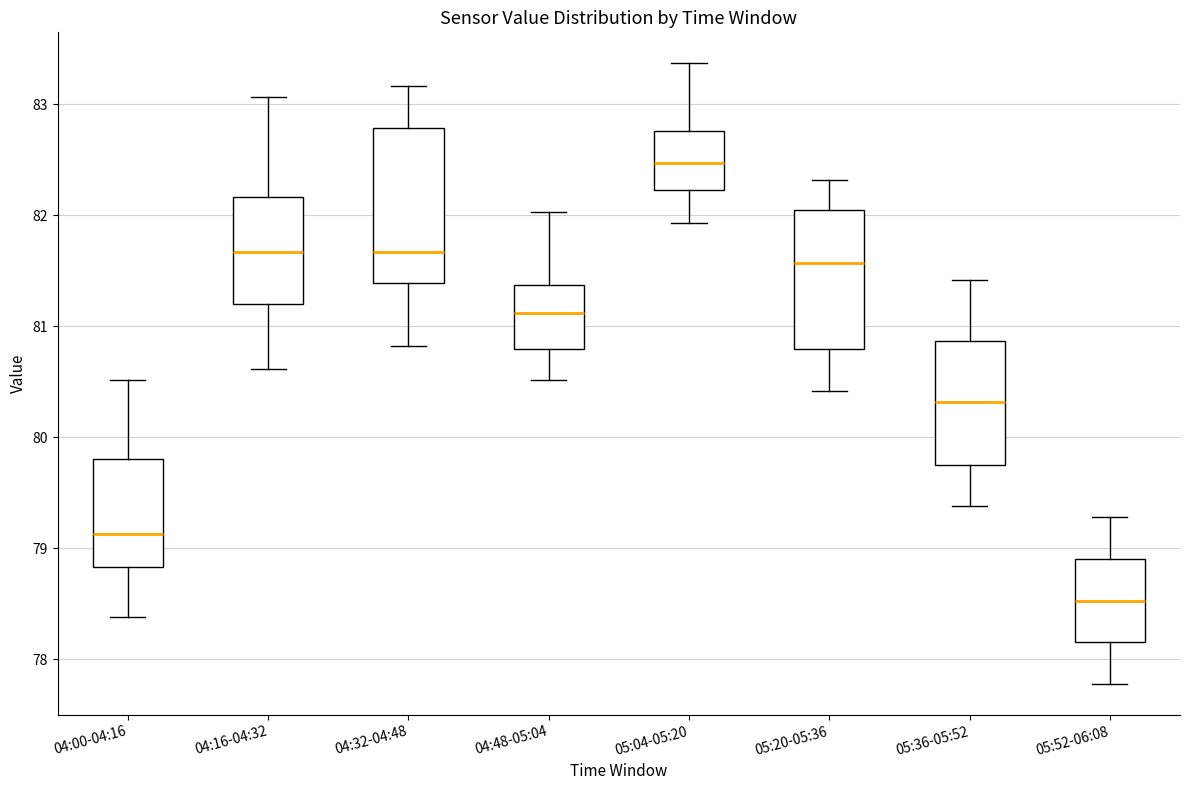

Where does the median line of the box for 05:52-06:08 sit on the y-axis? The values are not printed on the chart, so give them approximately, as read against the axis.

78.5